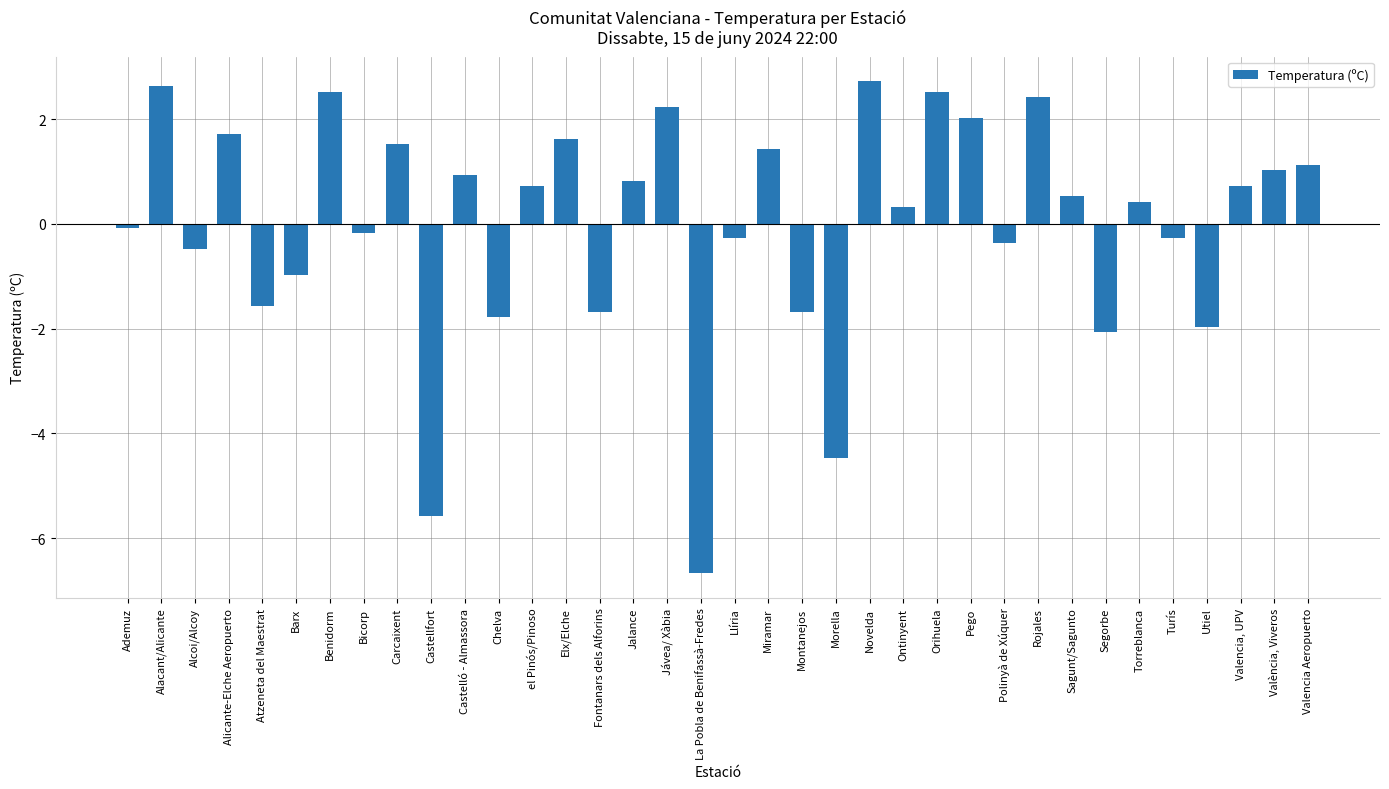

Between Castellfort and Chelva, which is larger?

Chelva